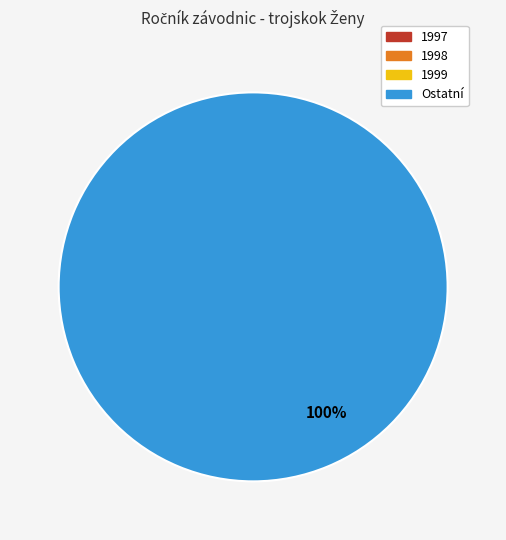

Does Hromadníková Tereza account for over 50% of the chart?

No